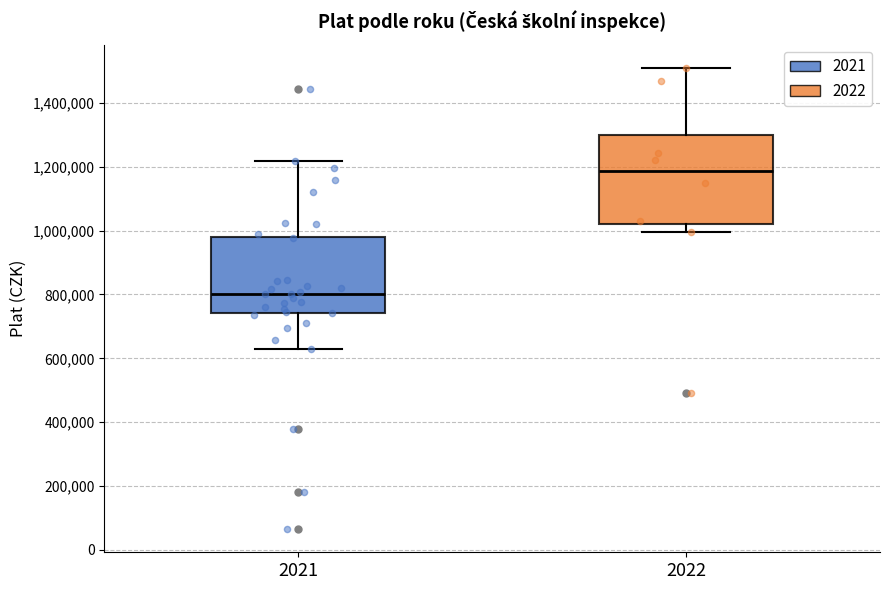

Which box has the highest median line?

2022